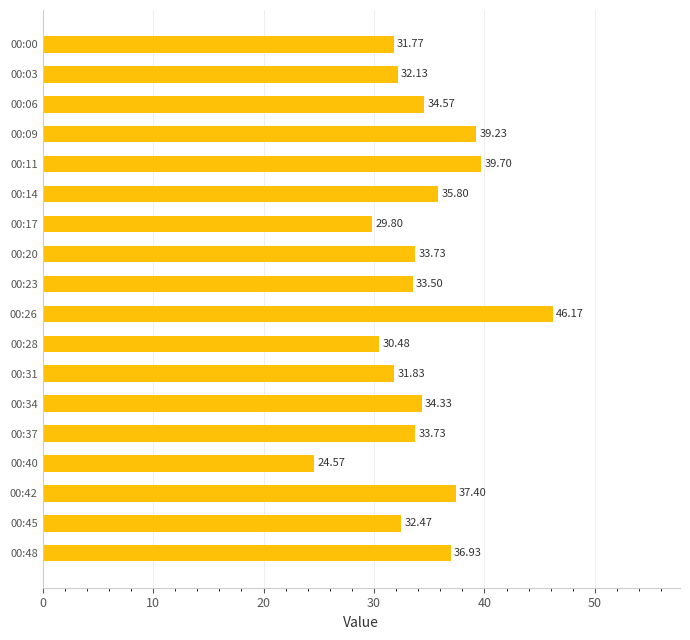

What is the sum of all values?

618.1